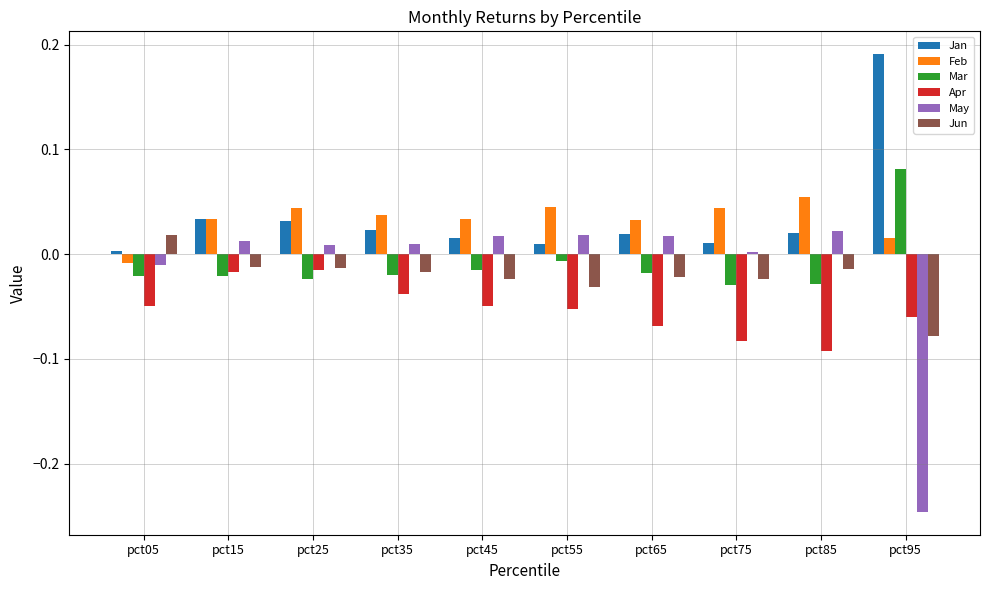

The May series shows 0.0 at pct35. True or false?

True